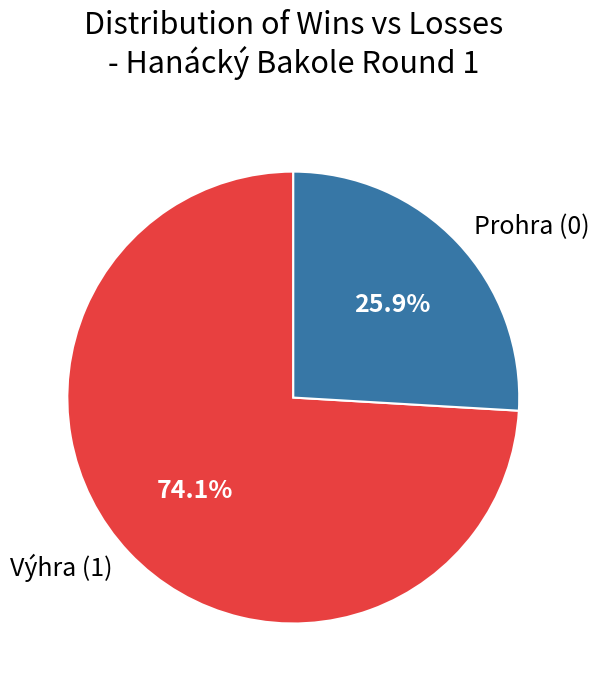

What percentage is NOT represented by Výhra (1)?

25.9%